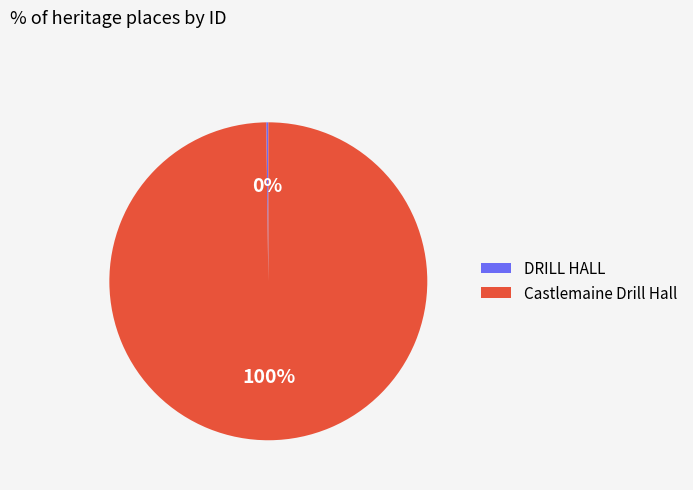

What percentage is the Castlemaine Drill Hall slice, to the nearest percent?

100%